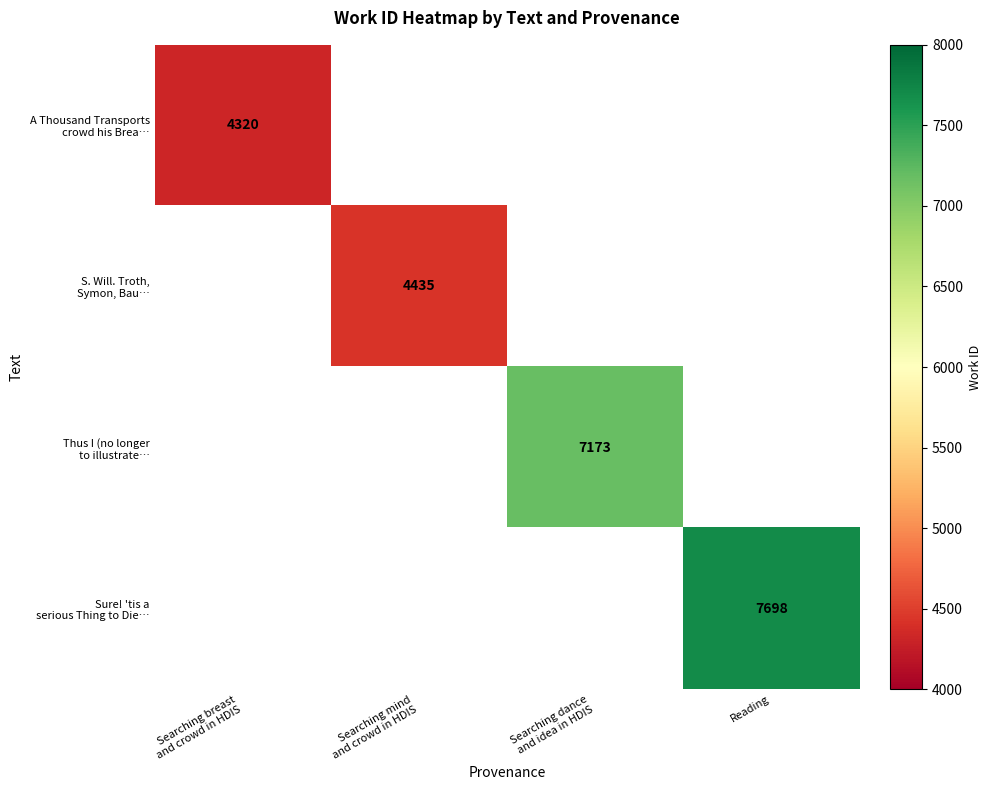

Between Searching breast
and crowd in HDIS and Reading, which is larger?

Reading